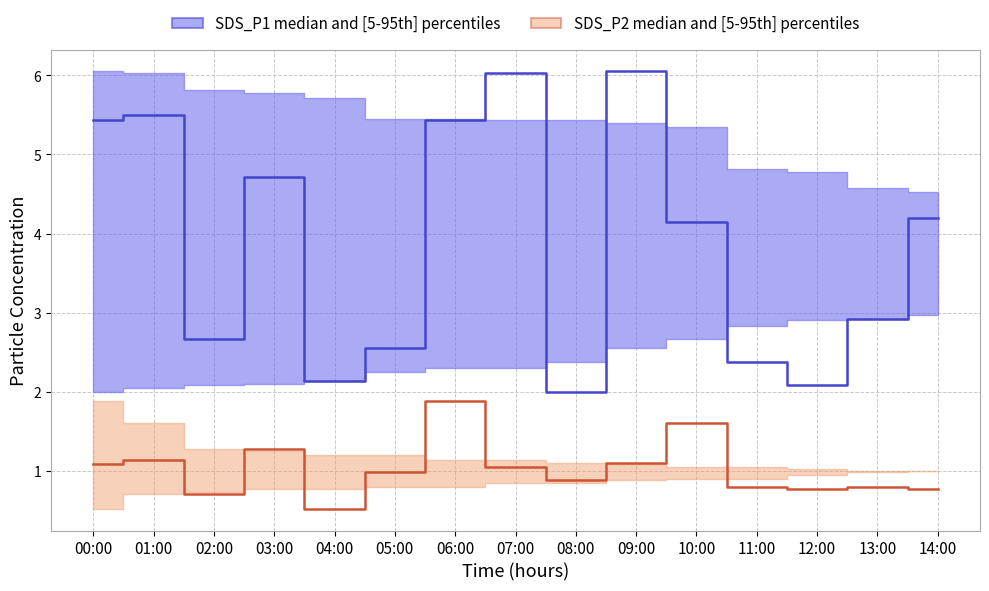

How many lines are shown in the chart?

2